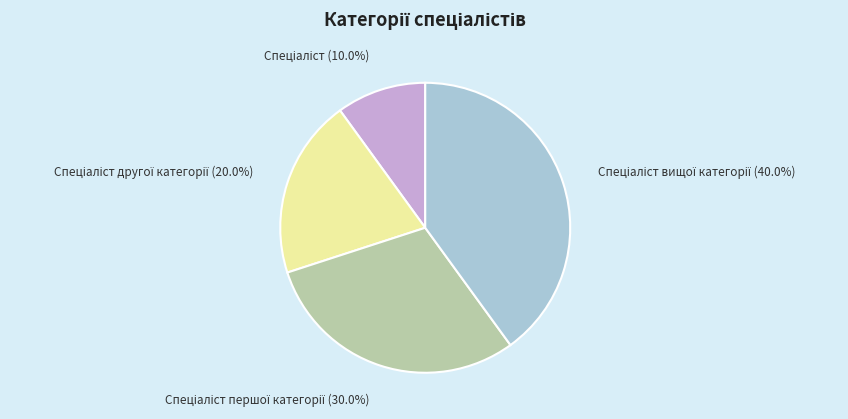

Is there a majority slice in this chart?

No